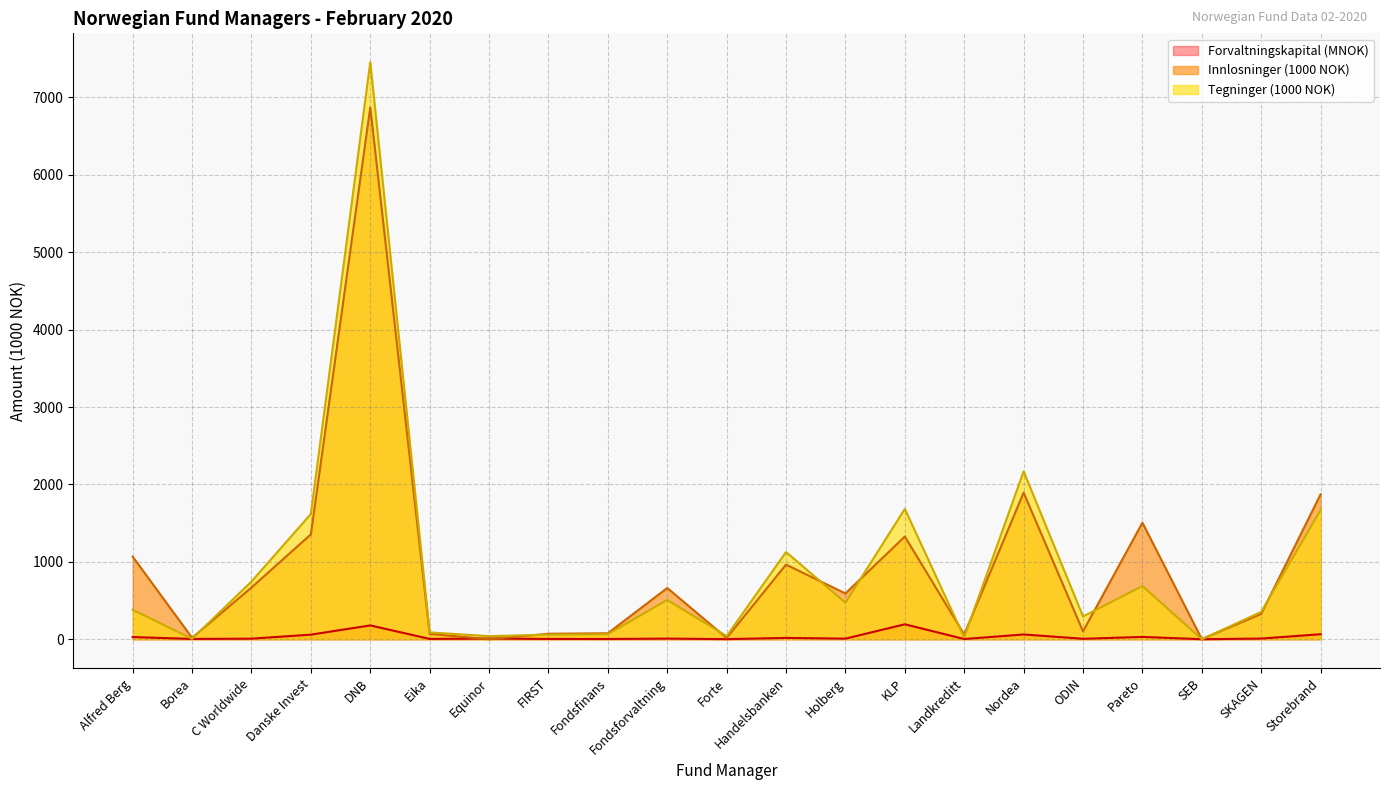

At Eika, list the series in order from smallest to largest.

Forvaltningskapital, Innlosninger, Tegninger